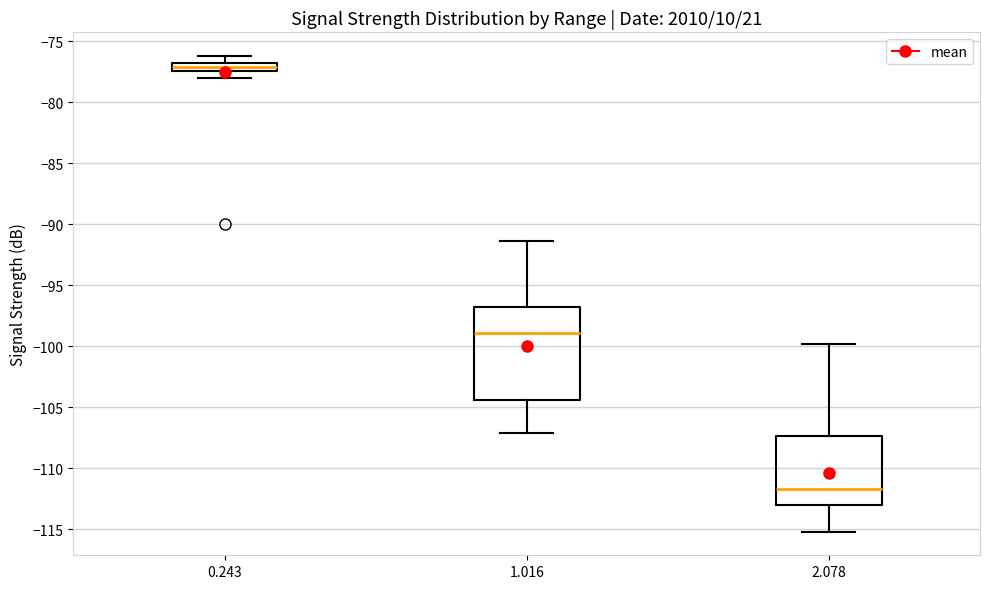

Where is the lower edge of the box at x = 1.016 on the y-axis? The values are not printed on the chart, so give them approximately, as read against the axis.

-104.5